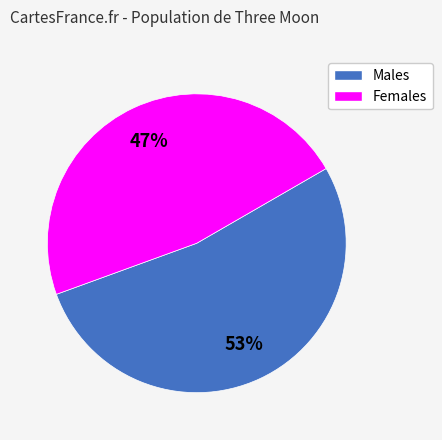

Which category accounts for the majority?

Males